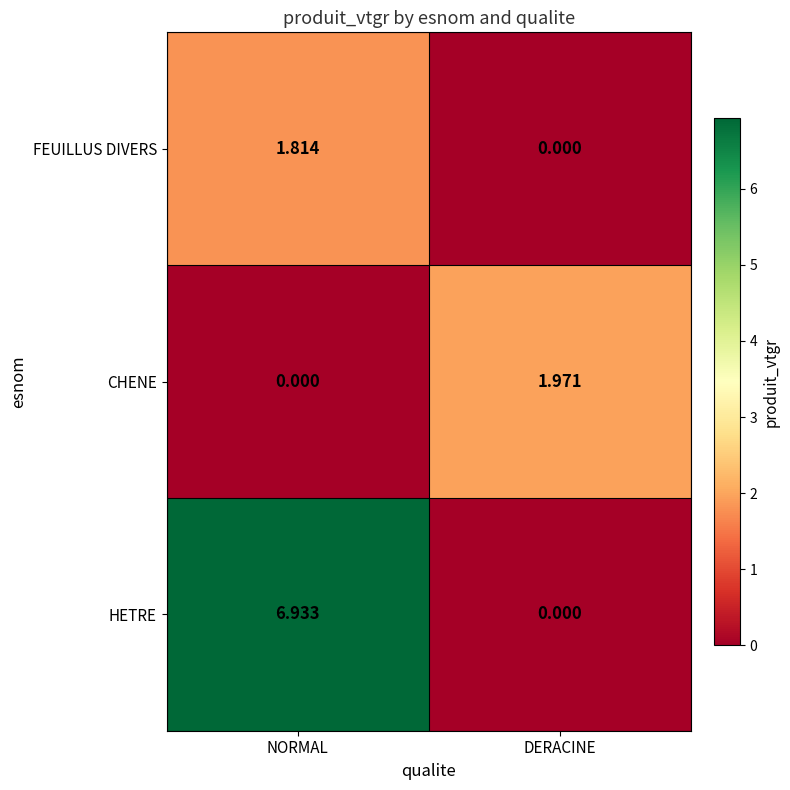

List the labels in order of HETRE value, smallest first.

DERACINE, NORMAL